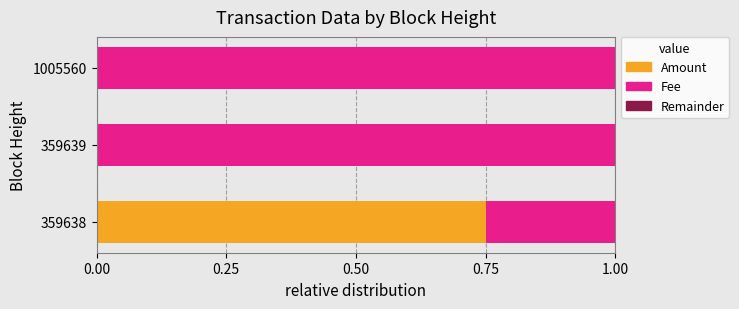

At which label does Amount reach its peak?

359638